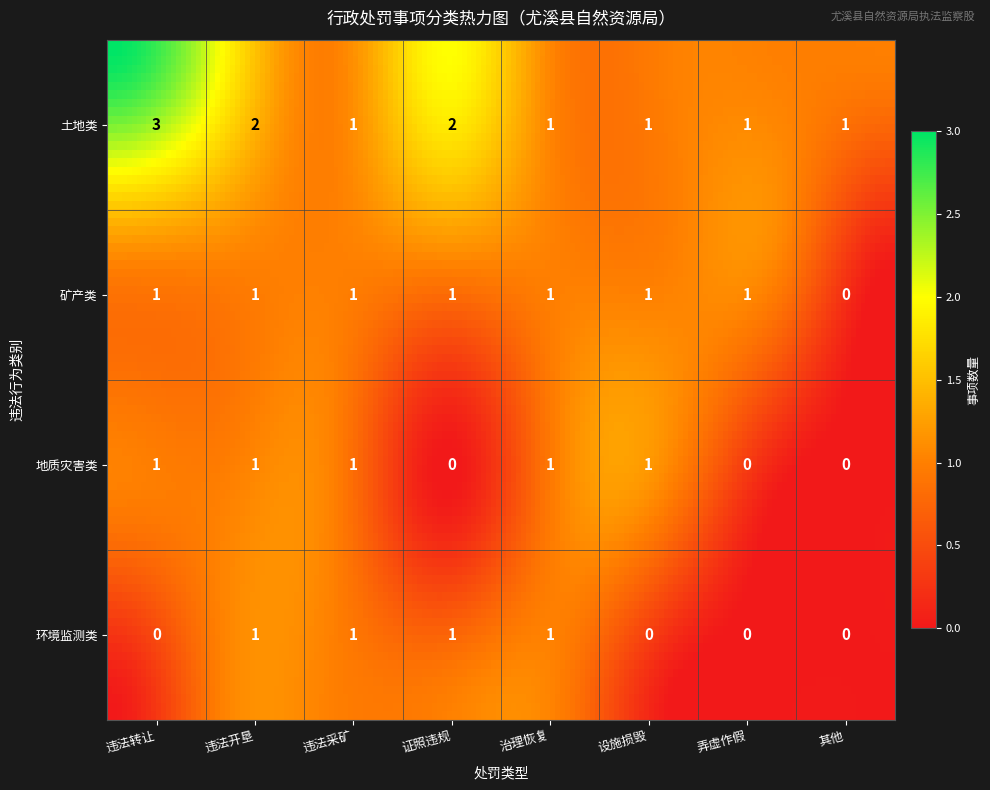

Reading left to right, transcribe all the data shown in this chart.

土地类: 3	2	1	2	1	1	1	1
矿产类: 1	1	1	1	1	1	1	0
地质灾害类: 1	1	1	0	1	1	0	0
环境监测类: 0	1	1	1	1	0	0	0